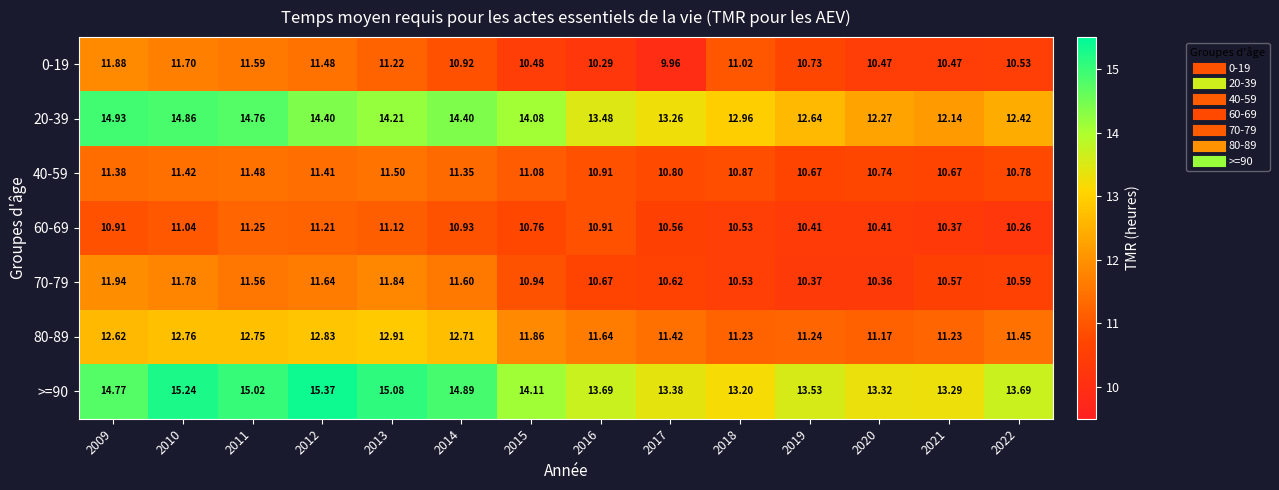

Is the value of 80-89 at 2011 greater than the value of 60-69 at 2019?

Yes